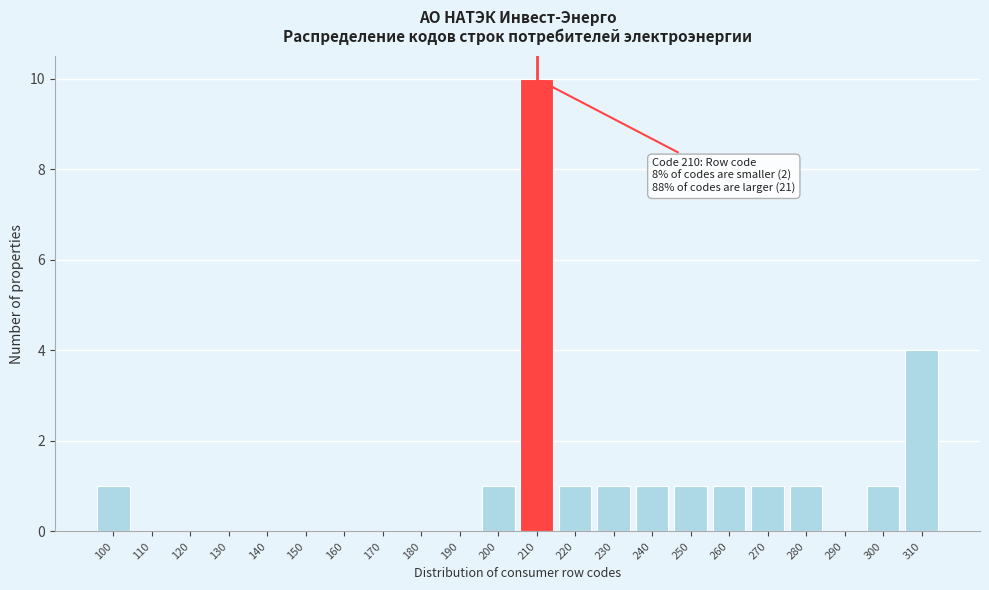

Reading left to right, extract all data points from this chart.

100=1	110=0	120=0	130=0	140=0	150=0	160=0	170=0	180=0	190=0	200=1	210=10	220=1	230=1	240=1	250=1	260=1	270=1	280=1	290=0	300=1	310=4